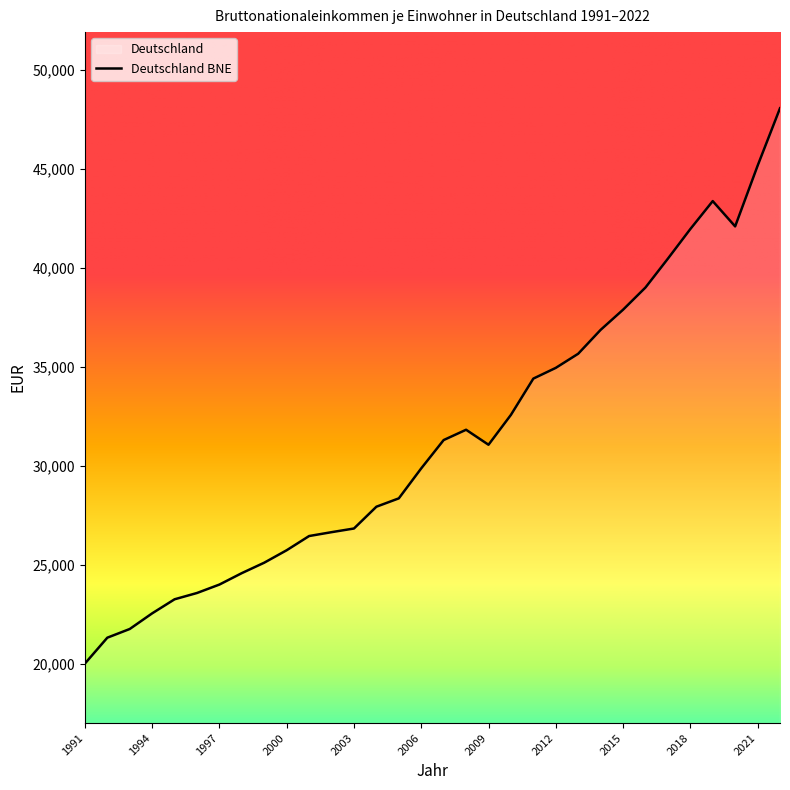

Does the chart have visible grid lines?

No